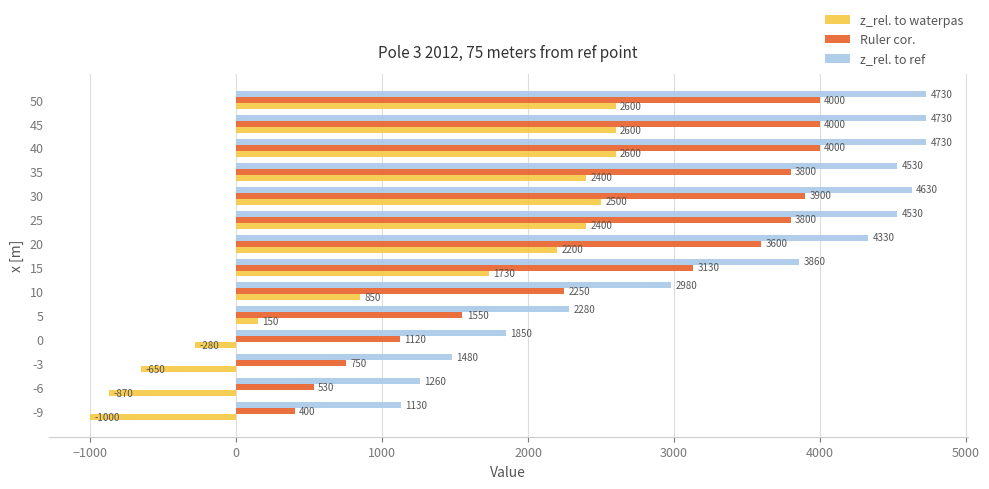

Rank the series by their average value, from lowest to highest.

z_rel. to waterpas, Ruler cor., z_rel. to ref